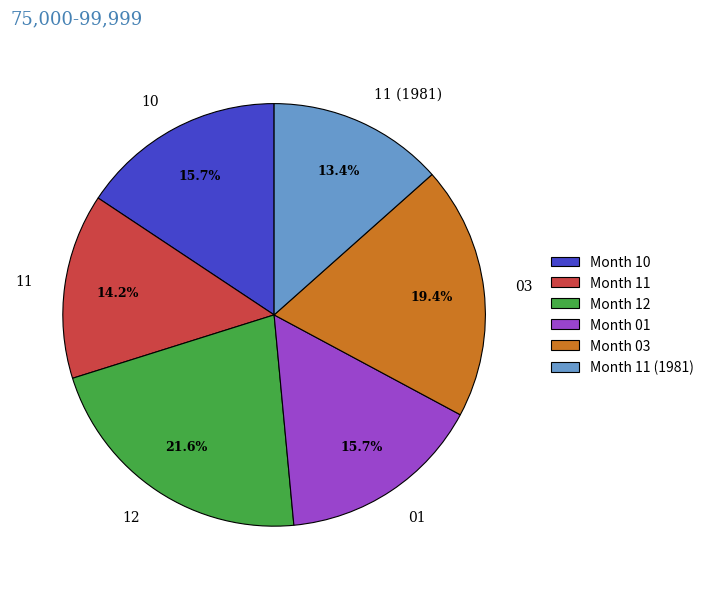

Is it true that 03 is 10% of the pie?

False